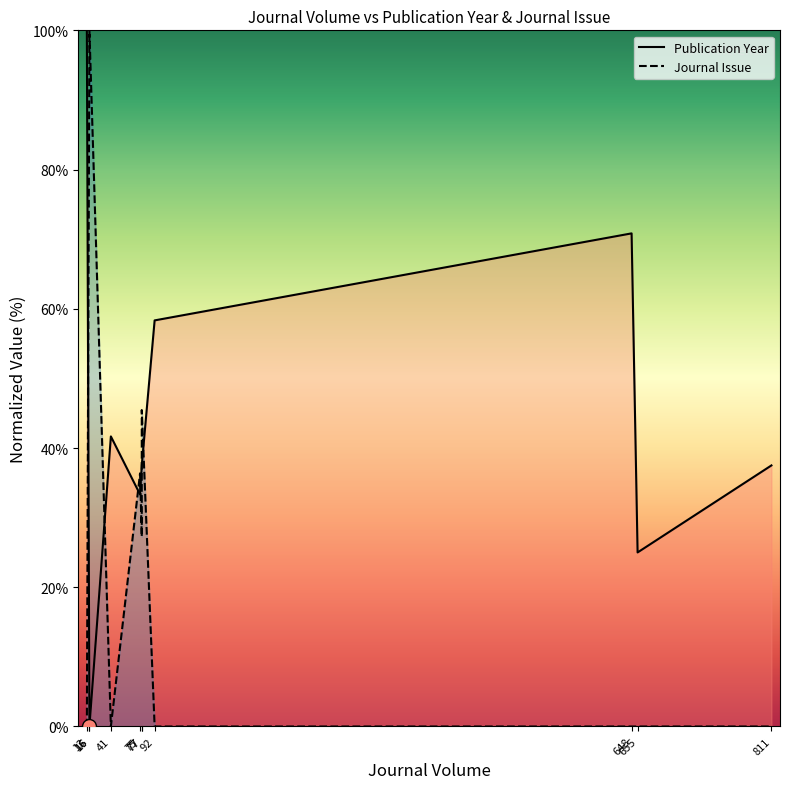

True or false: Journal Issue and Publication Year cross at least once.

True